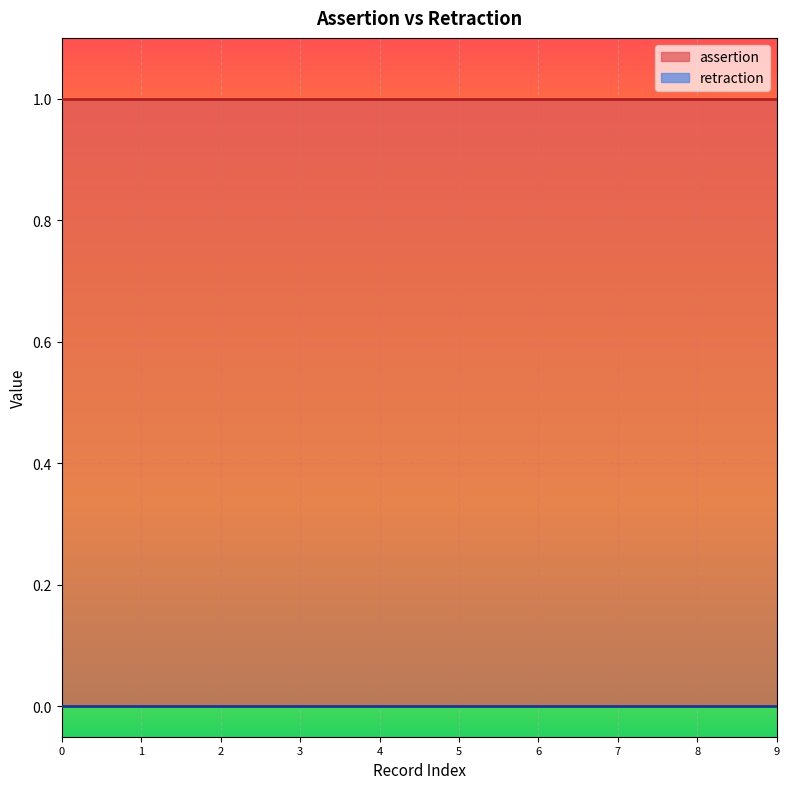

List the series in order of their overall mean, lowest first.

retraction, assertion